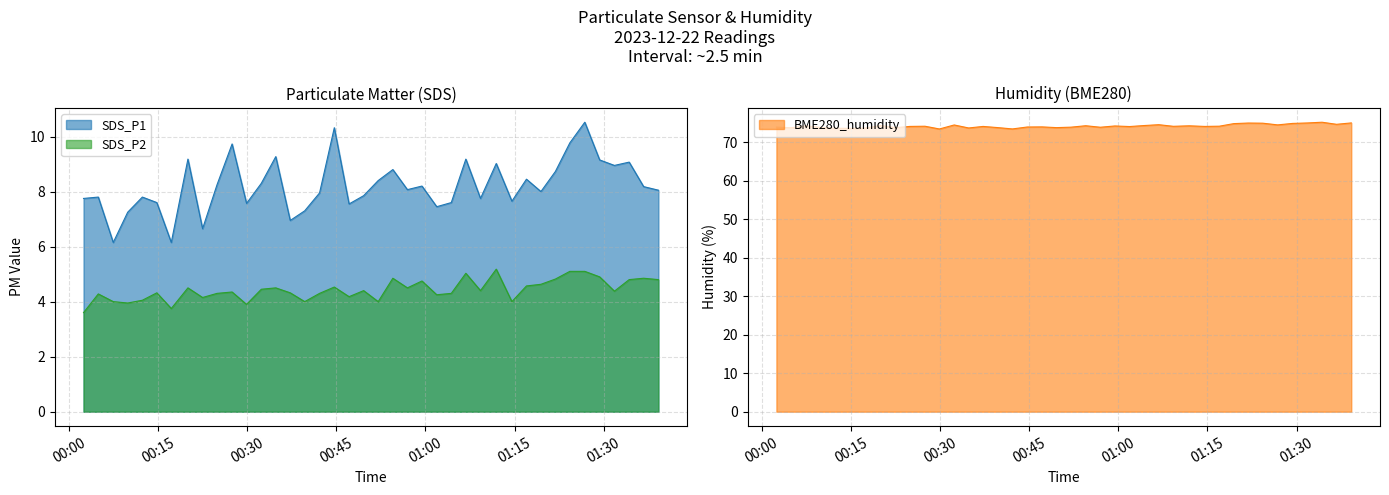

Reading left to right, transcribe all the data shown in this chart.

SDS_P1: 2023/12/22 00:02:28=7.8	2023/12/22 00:04:57=7.8	2023/12/22 00:07:28=6.2	2023/12/22 00:09:54=7.2	2023/12/22 00:12:22=7.8	2023/12/22 00:14:48=7.6	2023/12/22 00:17:14=6.2	2023/12/22 00:20:02=9.2	2023/12/22 00:22:30=6.7	2023/12/22 00:24:56=8.2	2023/12/22 00:27:28=9.7	2023/12/22 00:29:54=7.6	2023/12/22 00:32:23=8.3	2023/12/22 00:34:49=9.3	2023/12/22 00:37:15=7.0	2023/12/22 00:39:41=7.3	2023/12/22 00:42:11=8.0	2023/12/22 00:44:40=10.3	2023/12/22 00:47:09=7.5	2023/12/22 00:49:36=7.8	2023/12/22 00:52:03=8.4	2023/12/22 00:54:31=8.8	2023/12/22 00:56:58=8.1	2023/12/22 00:59:25=8.2	2023/12/22 01:01:54=7.5	2023/12/22 01:04:21=7.6	2023/12/22 01:06:48=9.2	2023/12/22 01:09:16=7.8	2023/12/22 01:11:55=9.0	2023/12/22 01:14:33=7.7	2023/12/22 01:17:00=8.4	2023/12/22 01:19:26=8.0	2023/12/22 01:21:52=8.7	2023/12/22 01:24:18=9.8	2023/12/22 01:26:49=10.5	2023/12/22 01:29:19=9.2	2023/12/22 01:31:48=8.9	2023/12/22 01:34:17=9.1	2023/12/22 01:36:43=8.2	2023/12/22 01:39:12=8.1
BME280_humidity: 2023/12/22 00:02:28=73.9	2023/12/22 00:04:57=73.7	2023/12/22 00:07:28=74.2	2023/12/22 00:09:54=73.8	2023/12/22 00:12:22=73.6	2023/12/22 00:14:48=73.5	2023/12/22 00:17:14=73.6	2023/12/22 00:20:02=74.3	2023/12/22 00:22:30=73.8	2023/12/22 00:24:56=74.1	2023/12/22 00:27:28=74.1	2023/12/22 00:29:54=73.4	2023/12/22 00:32:23=74.4	2023/12/22 00:34:49=73.7	2023/12/22 00:37:15=74.1	2023/12/22 00:39:41=73.8	2023/12/22 00:42:11=73.4	2023/12/22 00:44:40=73.9	2023/12/22 00:47:09=73.9	2023/12/22 00:49:36=73.8	2023/12/22 00:52:03=73.9	2023/12/22 00:54:31=74.2	2023/12/22 00:56:58=73.8	2023/12/22 00:59:25=74.2	2023/12/22 01:01:54=74.0	2023/12/22 01:04:21=74.3	2023/12/22 01:06:48=74.5	2023/12/22 01:09:16=74.1	2023/12/22 01:11:55=74.2	2023/12/22 01:14:33=74.1	2023/12/22 01:17:00=74.1	2023/12/22 01:19:26=74.8	2023/12/22 01:21:52=74.9	2023/12/22 01:24:18=74.9	2023/12/22 01:26:49=74.5	2023/12/22 01:29:19=74.8	2023/12/22 01:31:48=75.0	2023/12/22 01:34:17=75.2	2023/12/22 01:36:43=74.6	2023/12/22 01:39:12=75.0
SDS_P2: 2023/12/22 00:02:28=3.6	2023/12/22 00:04:57=4.3	2023/12/22 00:07:28=4.0	2023/12/22 00:09:54=4.0	2023/12/22 00:12:22=4.0	2023/12/22 00:14:48=4.3	2023/12/22 00:17:14=3.8	2023/12/22 00:20:02=4.5	2023/12/22 00:22:30=4.2	2023/12/22 00:24:56=4.3	2023/12/22 00:27:28=4.3	2023/12/22 00:29:54=3.9	2023/12/22 00:32:23=4.5	2023/12/22 00:34:49=4.5	2023/12/22 00:37:15=4.3	2023/12/22 00:39:41=4.0	2023/12/22 00:42:11=4.3	2023/12/22 00:44:40=4.5	2023/12/22 00:47:09=4.2	2023/12/22 00:49:36=4.4	2023/12/22 00:52:03=4.0	2023/12/22 00:54:31=4.8	2023/12/22 00:56:58=4.5	2023/12/22 00:59:25=4.8	2023/12/22 01:01:54=4.2	2023/12/22 01:04:21=4.3	2023/12/22 01:06:48=5.0	2023/12/22 01:09:16=4.4	2023/12/22 01:11:55=5.2	2023/12/22 01:14:33=4.0	2023/12/22 01:17:00=4.6	2023/12/22 01:19:26=4.6	2023/12/22 01:21:52=4.8	2023/12/22 01:24:18=5.1	2023/12/22 01:26:49=5.1	2023/12/22 01:29:19=4.9	2023/12/22 01:31:48=4.4	2023/12/22 01:34:17=4.8	2023/12/22 01:36:43=4.8	2023/12/22 01:39:12=4.8